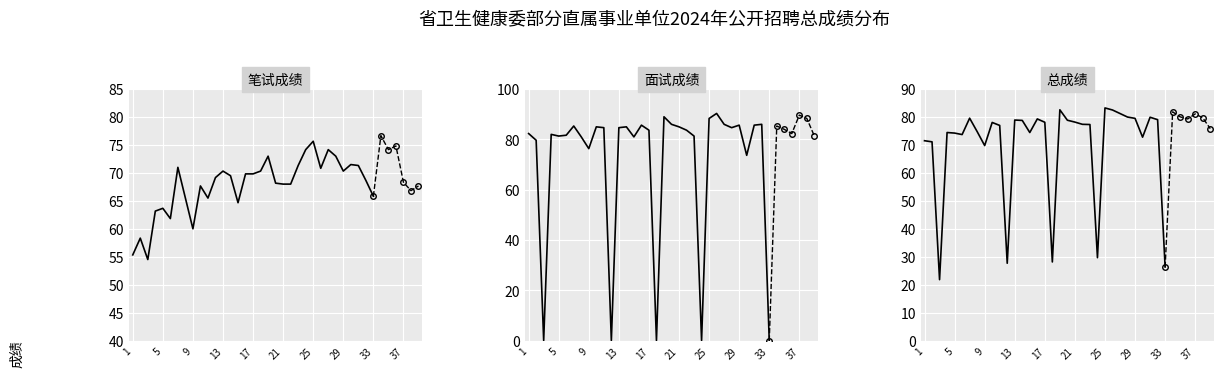

What are all the series names shown in the legend?

笔试成绩, 面试成绩, 总成绩